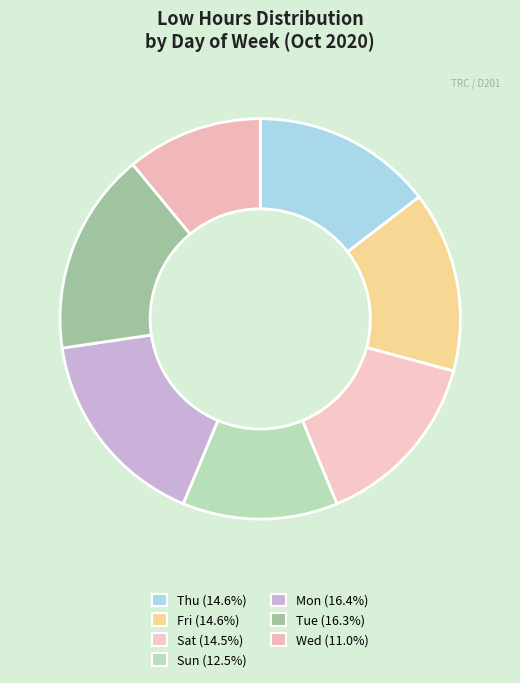

Count the number of slices in the pie.

7